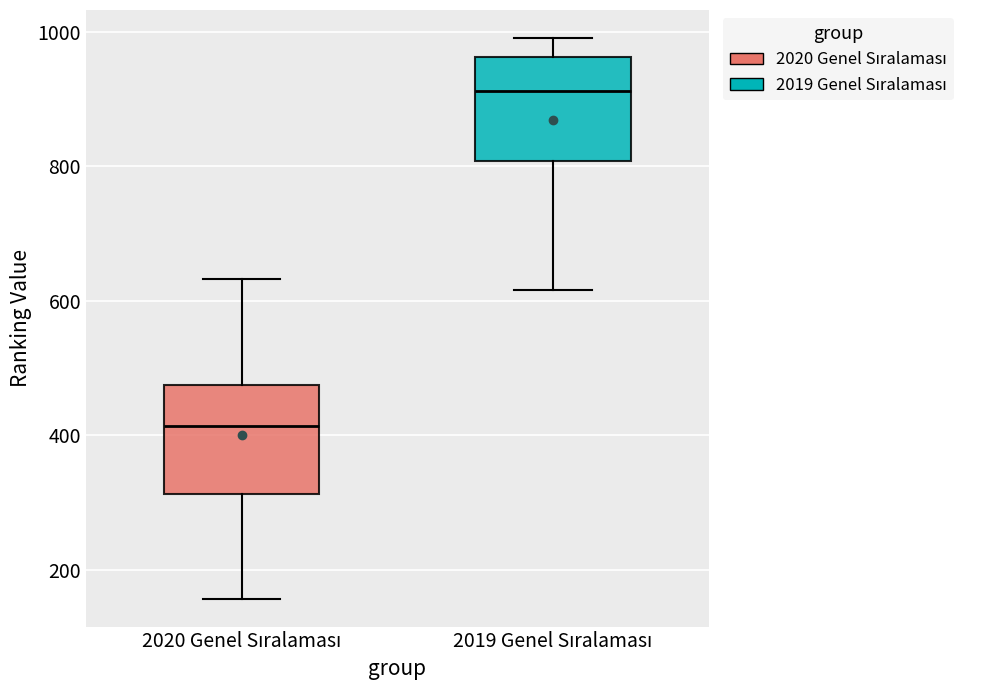

Which box has the lowest median line?

2020 Genel Sıralaması